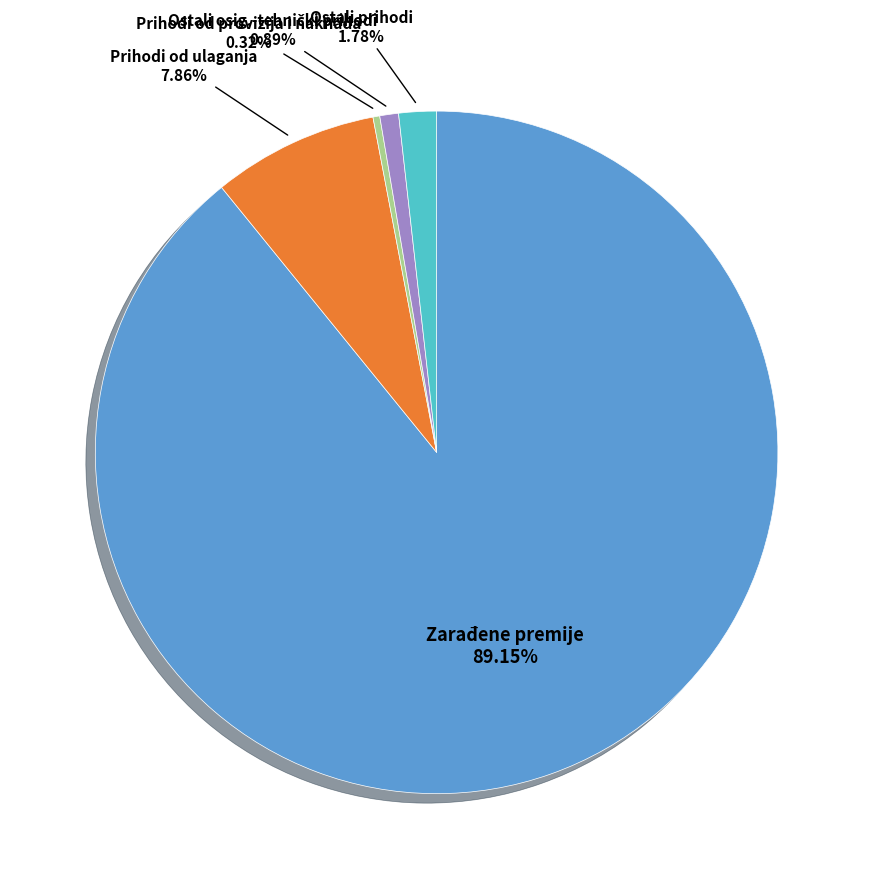

To the nearest percent, what is the difference between the largest and smallest slice percentages?

89%